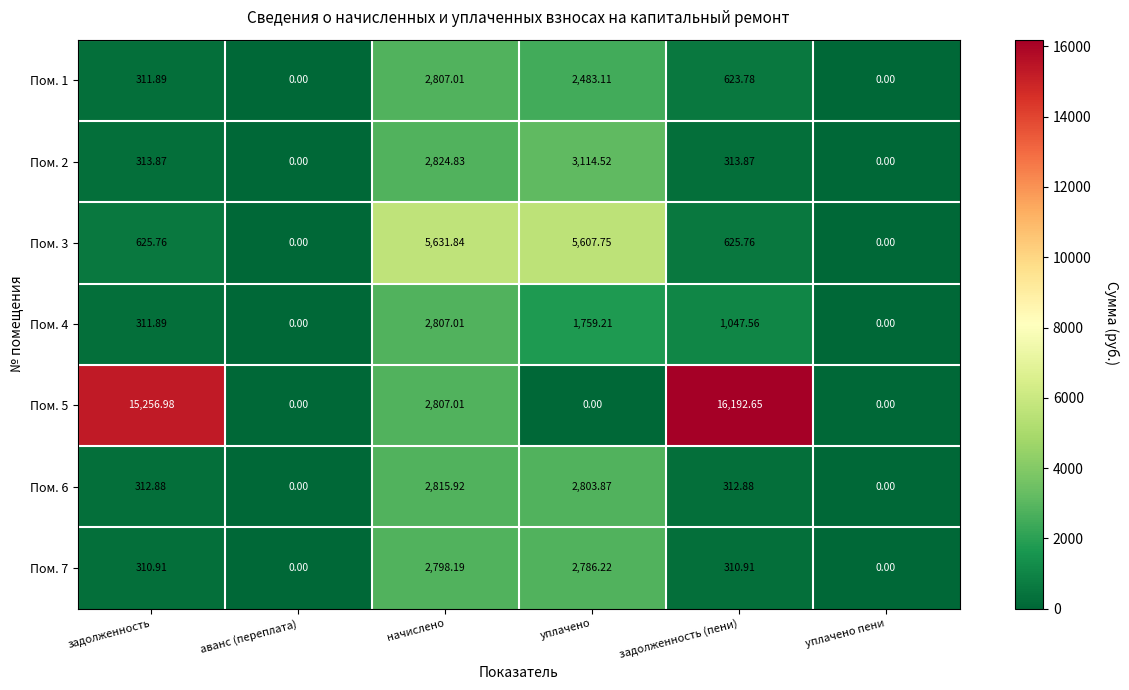

At which label does Пом. 3 reach its peak?

начислено